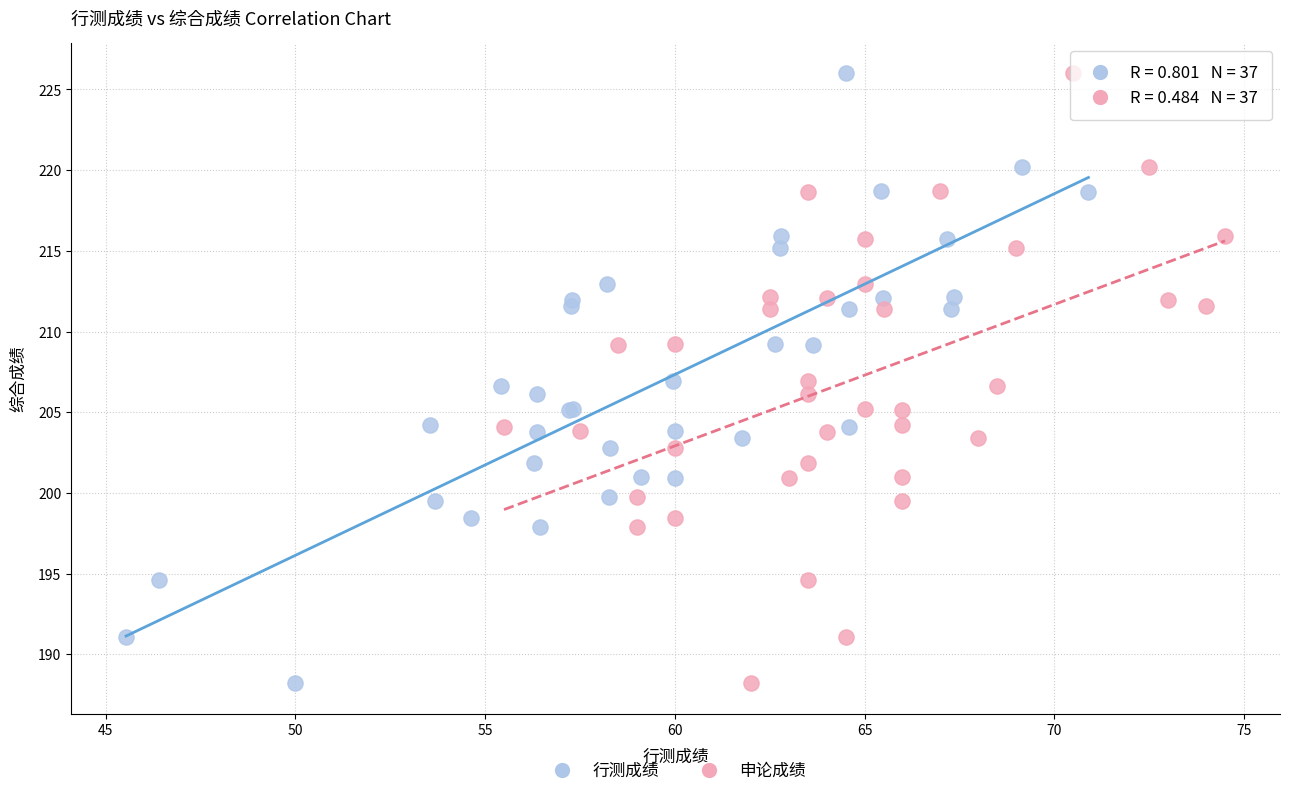

What are all the series names shown in the legend?

行测成绩, 申论成绩